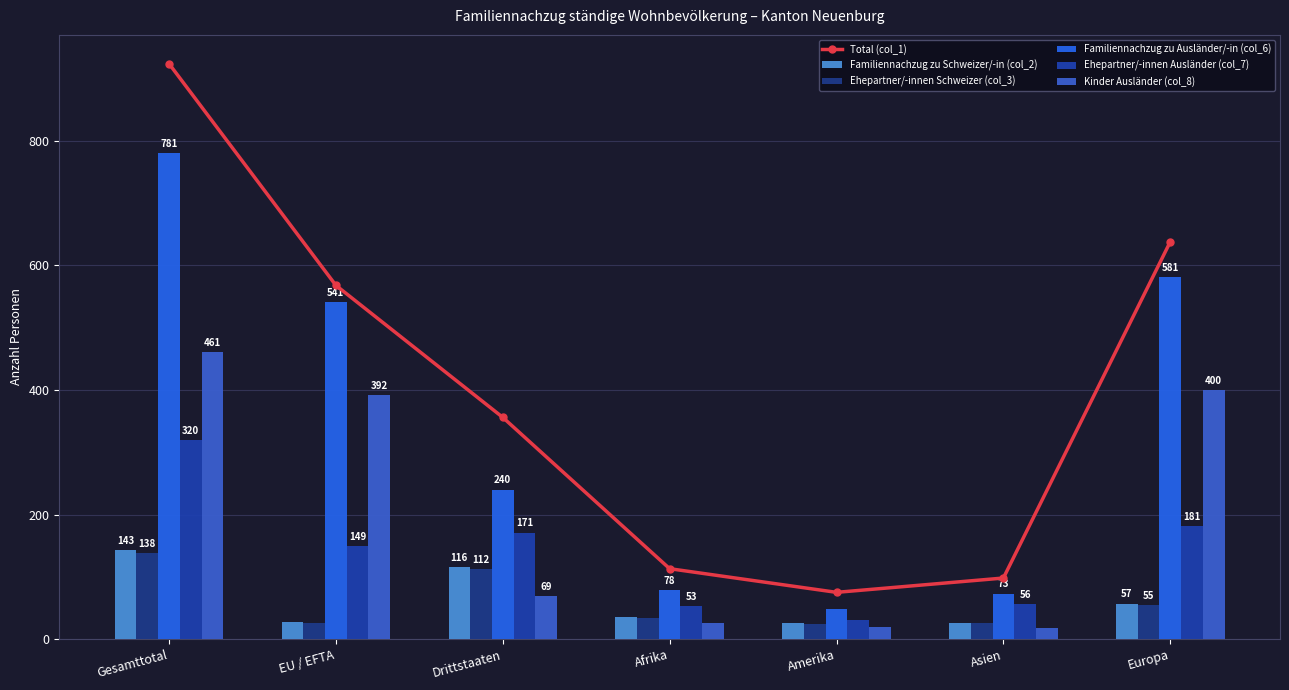

What is the label of the 1st bar from the right?

Europa